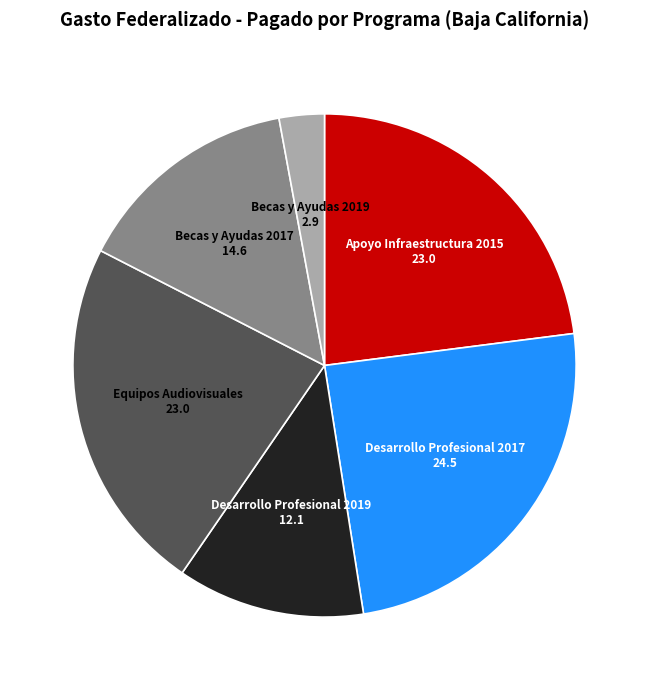

Is there any slice that represents more than half of the pie?

No